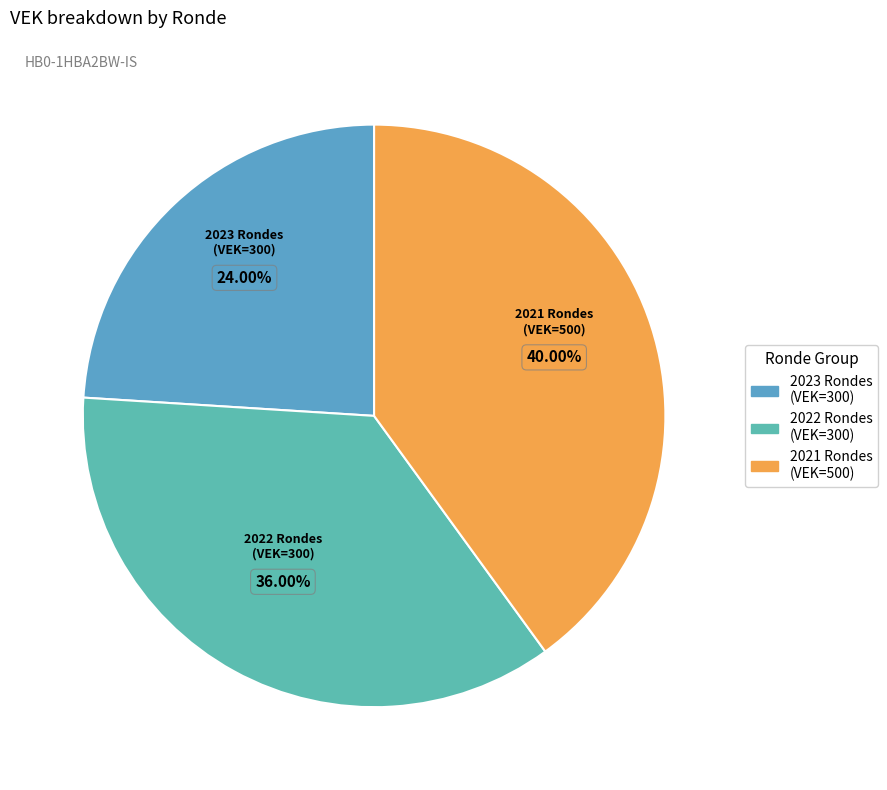

How many slices are in this pie chart?

3